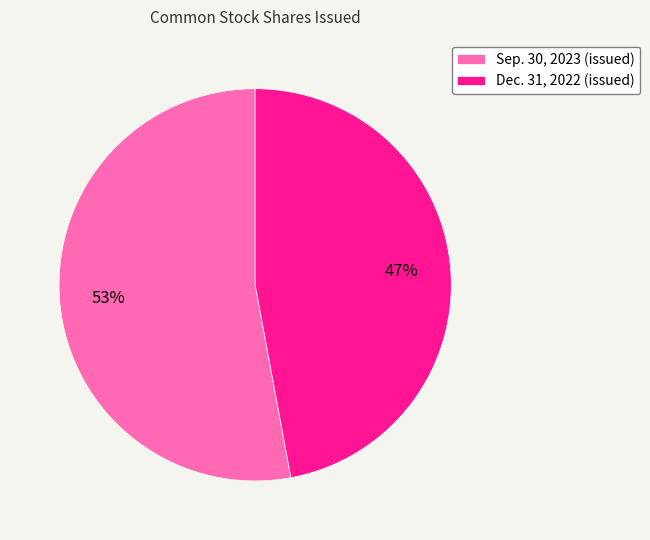

The Dec. 31, 2022 (issued) slice represents 47% of the pie. True or false?

True